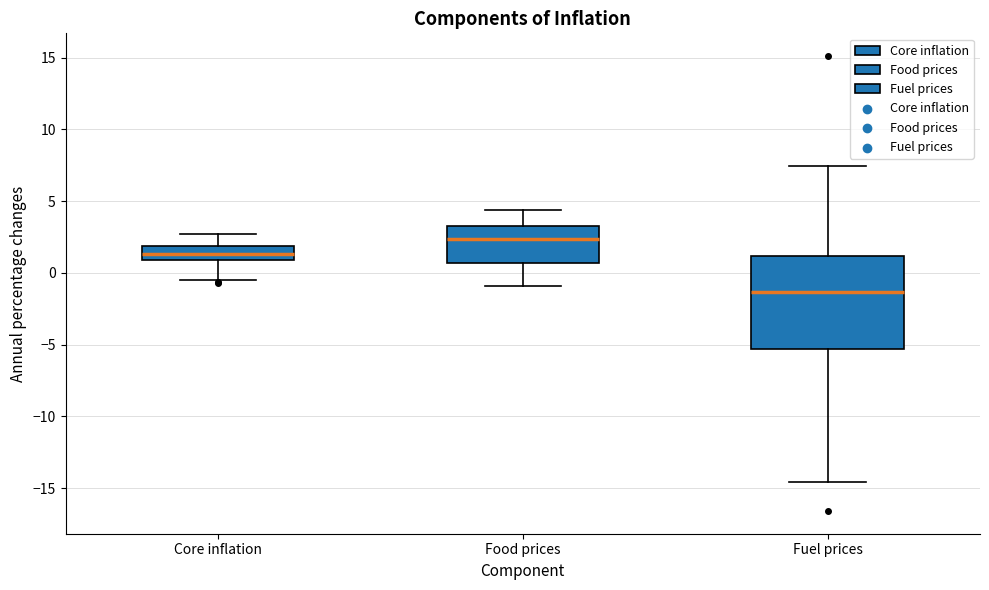

Where is the lower edge of the box for Food prices on the y-axis? The values are not printed on the chart, so give them approximately, as read against the axis.

0.5